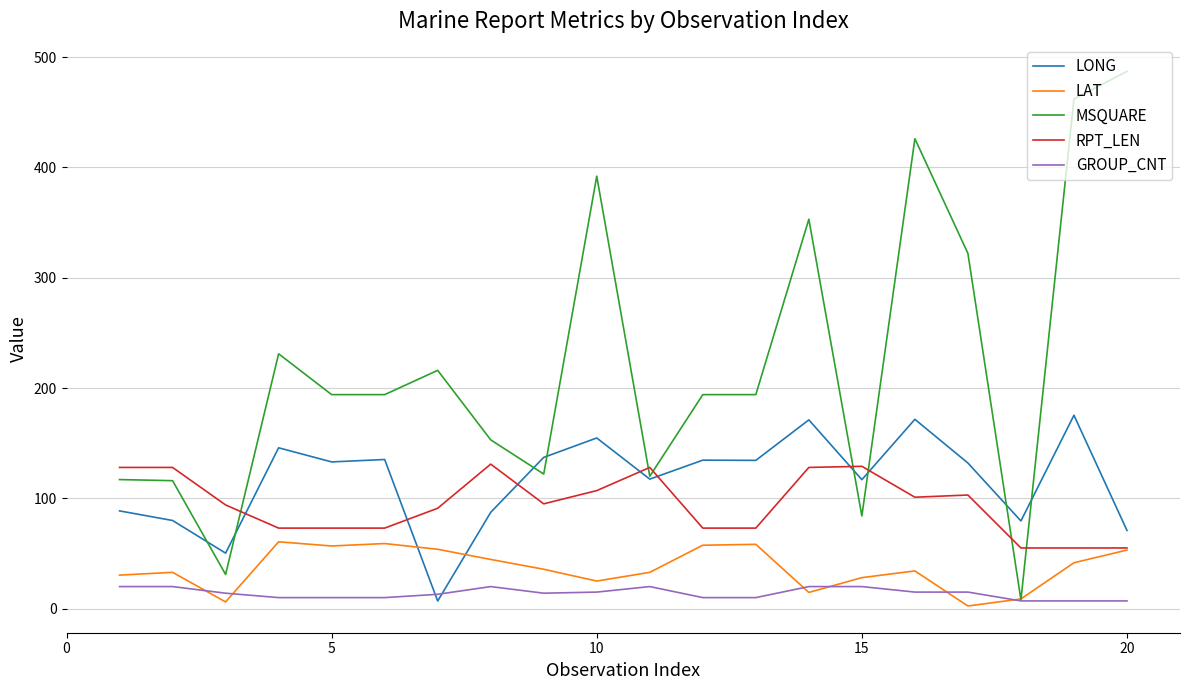

What is the smallest value displayed?

2.4